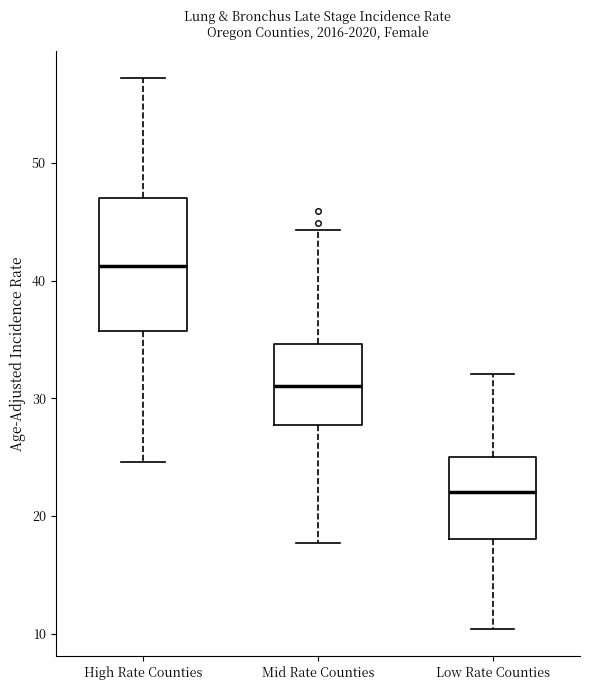

Comparing the boxes themselves (not the whiskers), which one is the tallest?

High Rate Counties